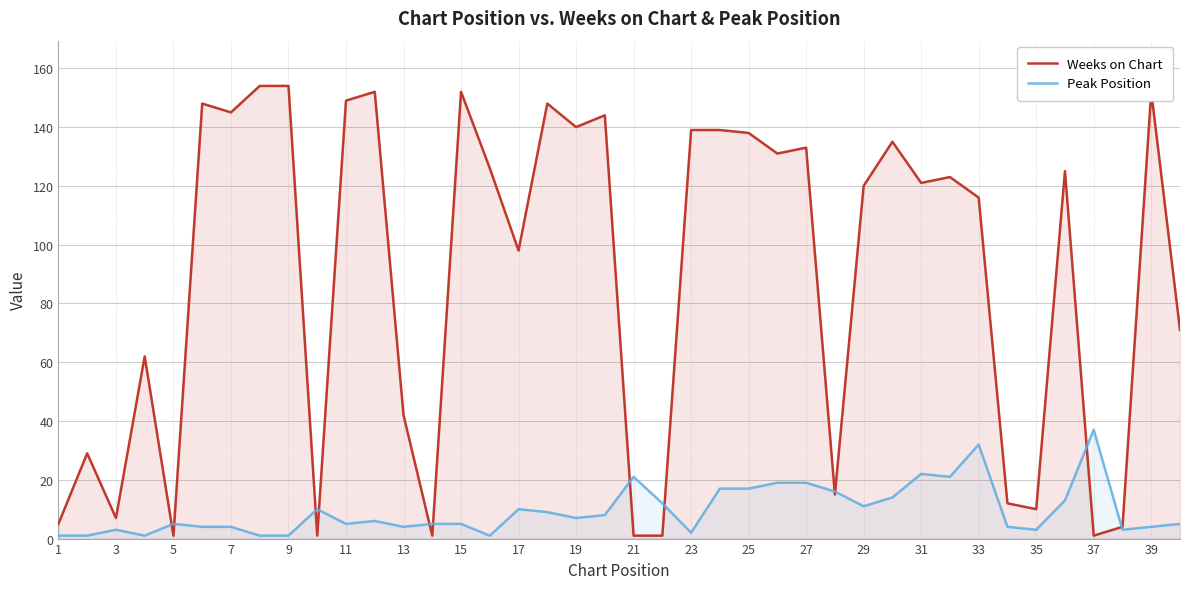

How many lines are shown in the chart?

2